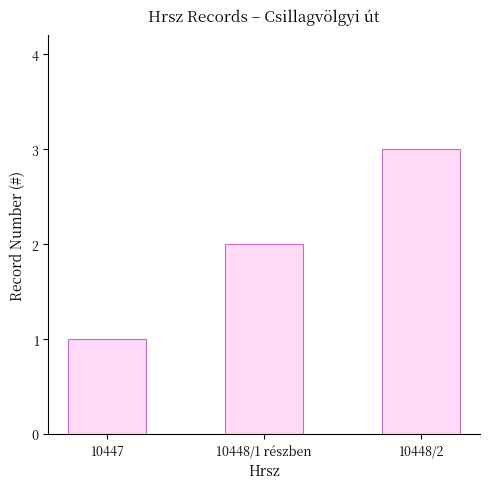

Are the bars horizontal?

No